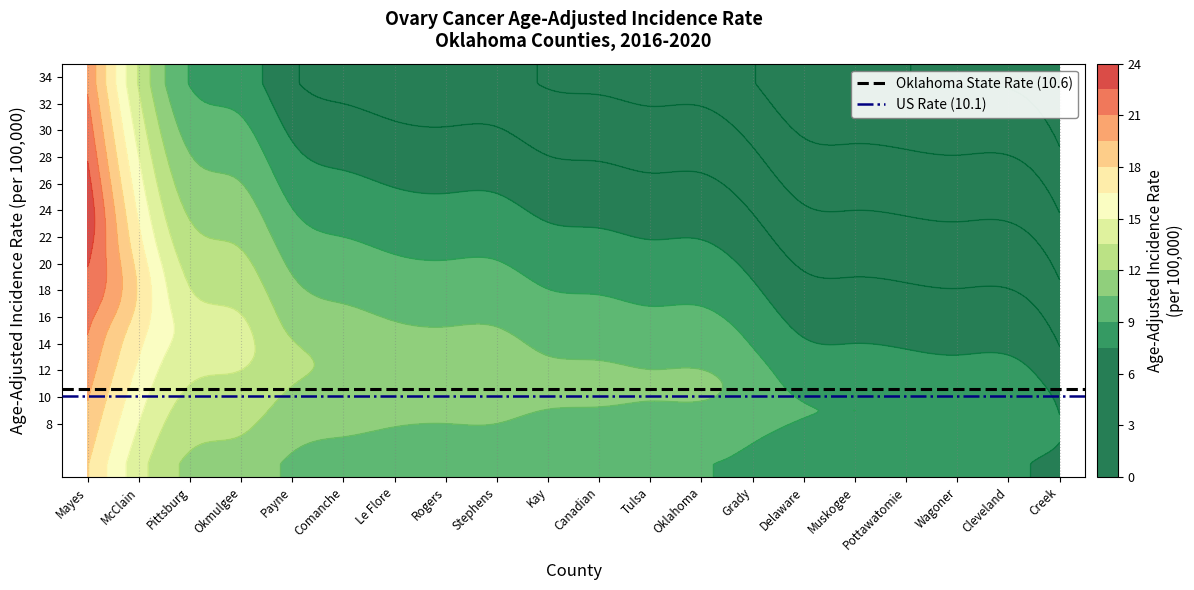

Which series changed the most between Mayes and McClain?

Oklahoma State Rate (10.6)